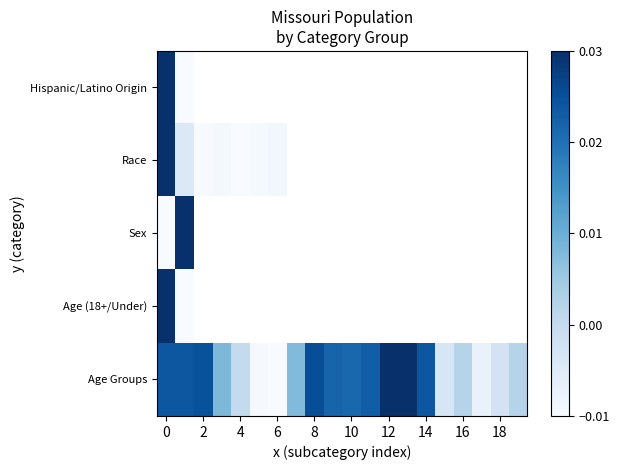

Which has a higher value, 10 or 12?

12